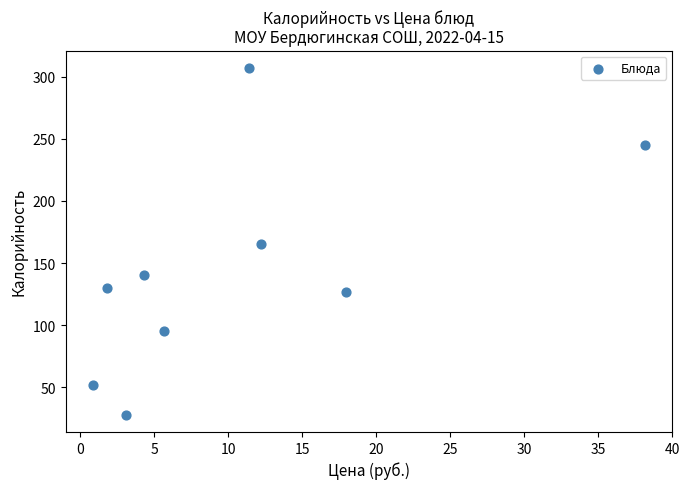

What is the range of Y values (max minus min)?

279